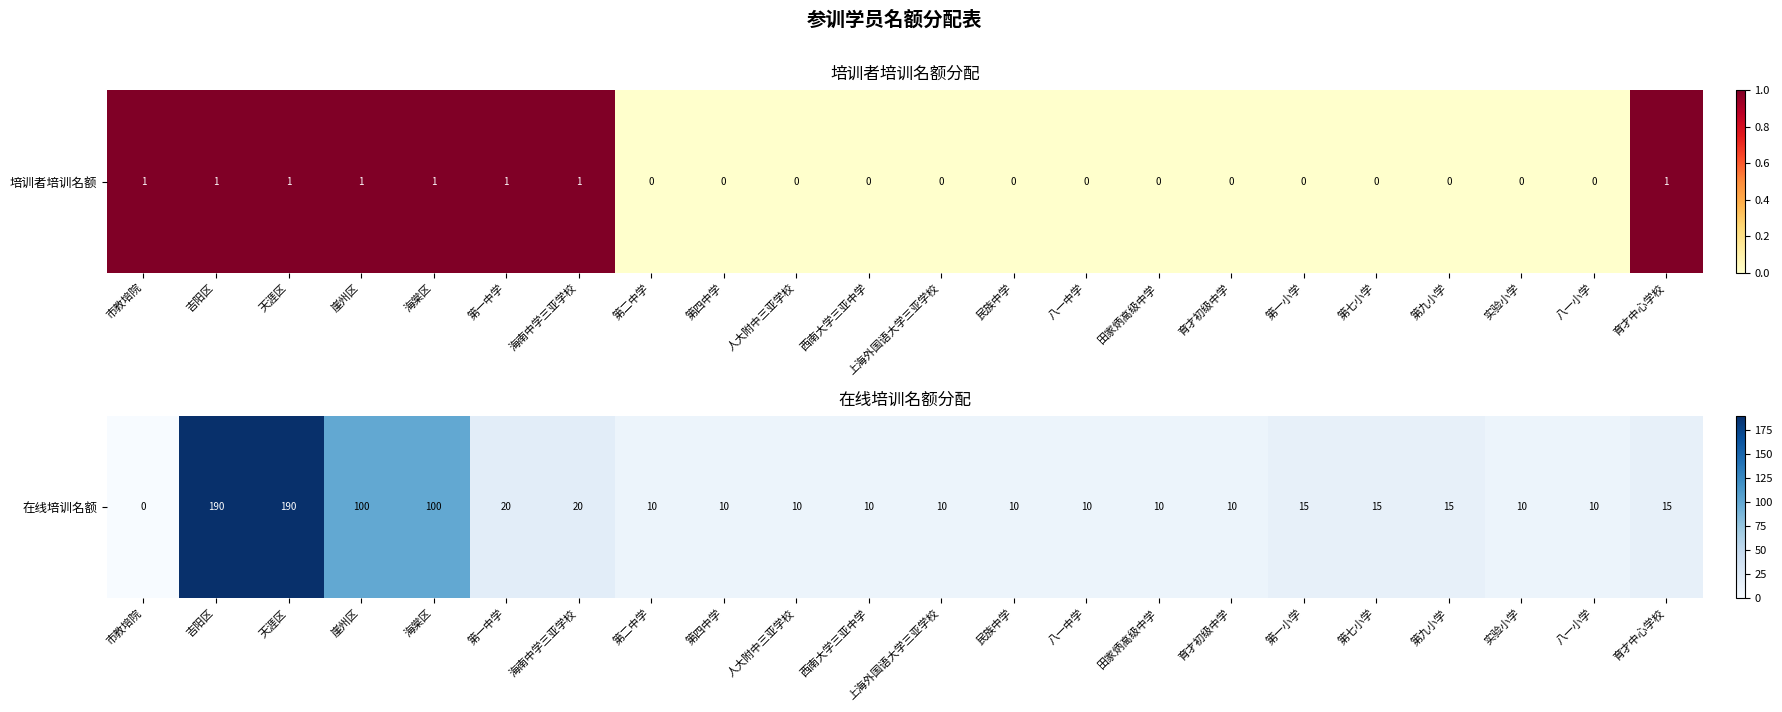

What is the difference between the maximum and minimum values?

190